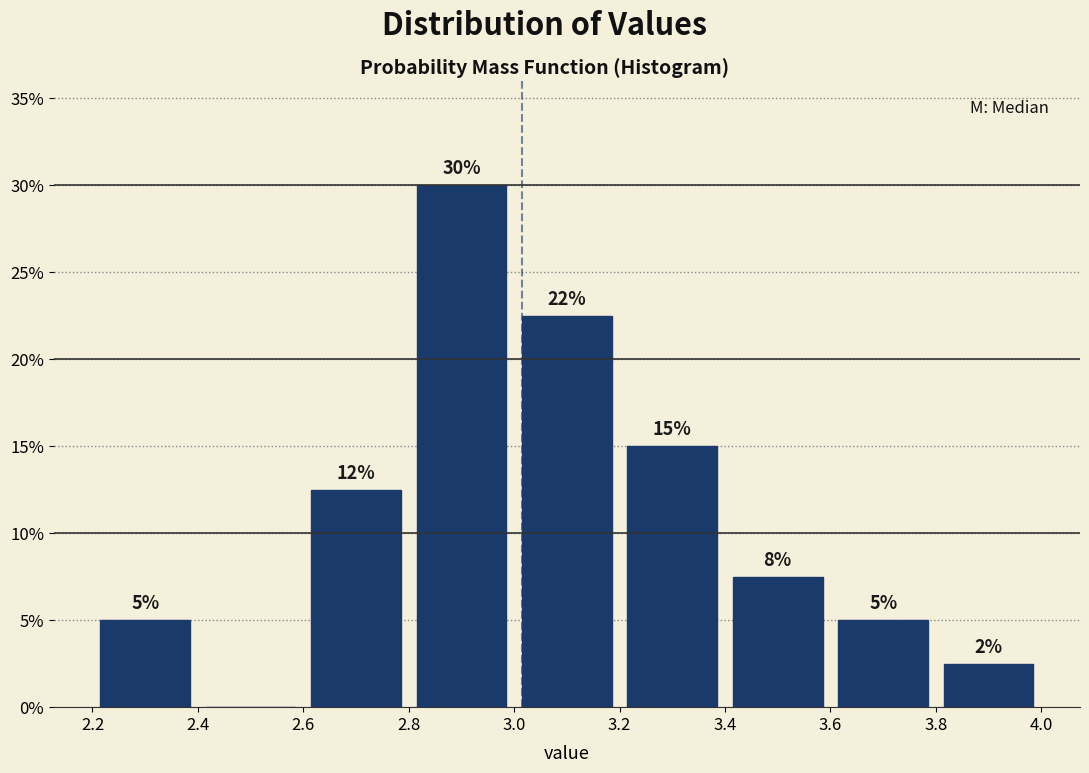

Over which range of the x-axis is the bar tallest?

2.8 to 3.0